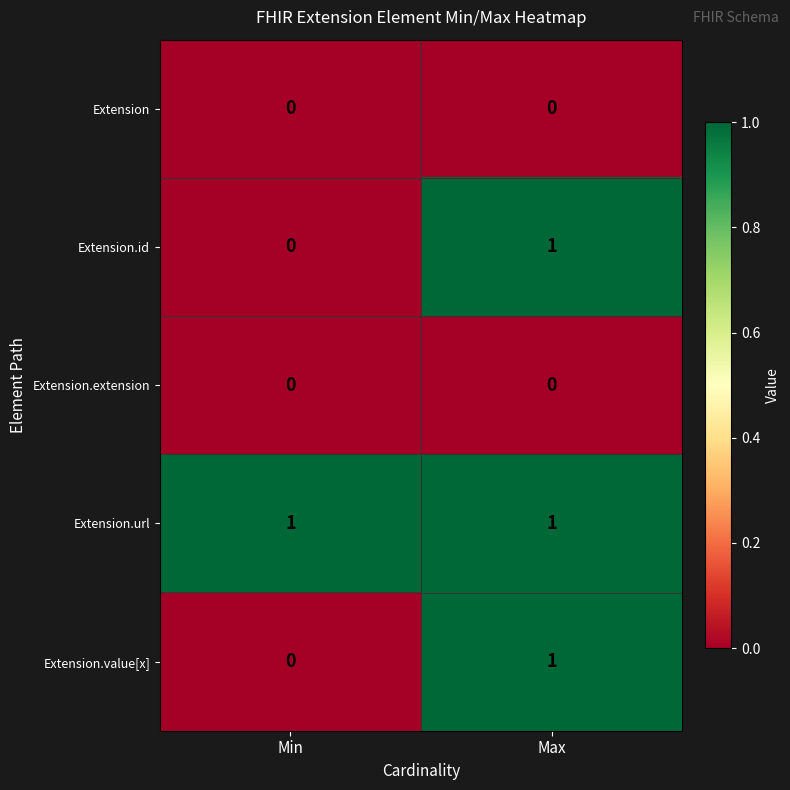

Reading left to right, transcribe all the data shown in this chart.

Extension: Min=0	Max=0
Extension.id: Min=0	Max=1
Extension.extension: Min=0	Max=0
Extension.url: Min=1	Max=1
Extension.value[x]: Min=0	Max=1